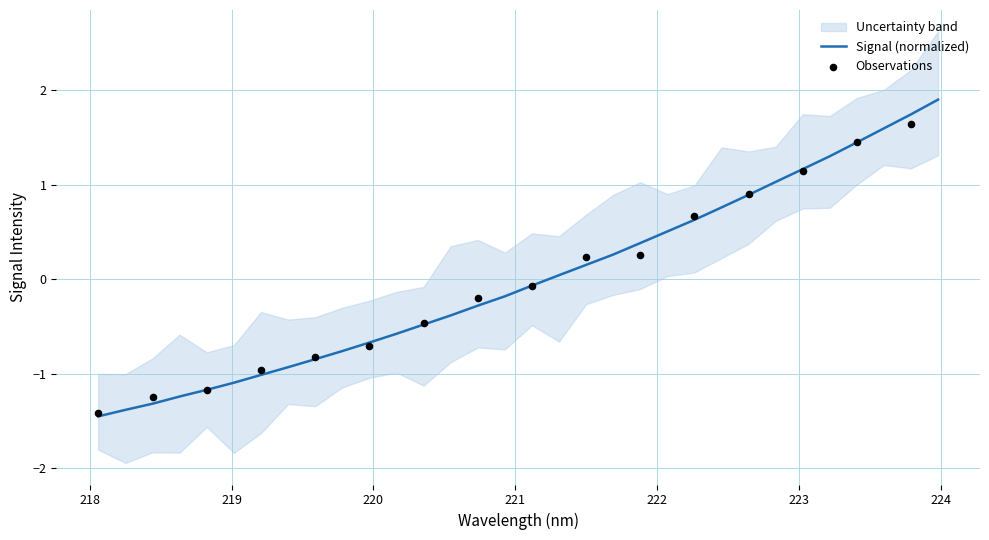

What is the maximum value for Signal (normalized)?

1.9